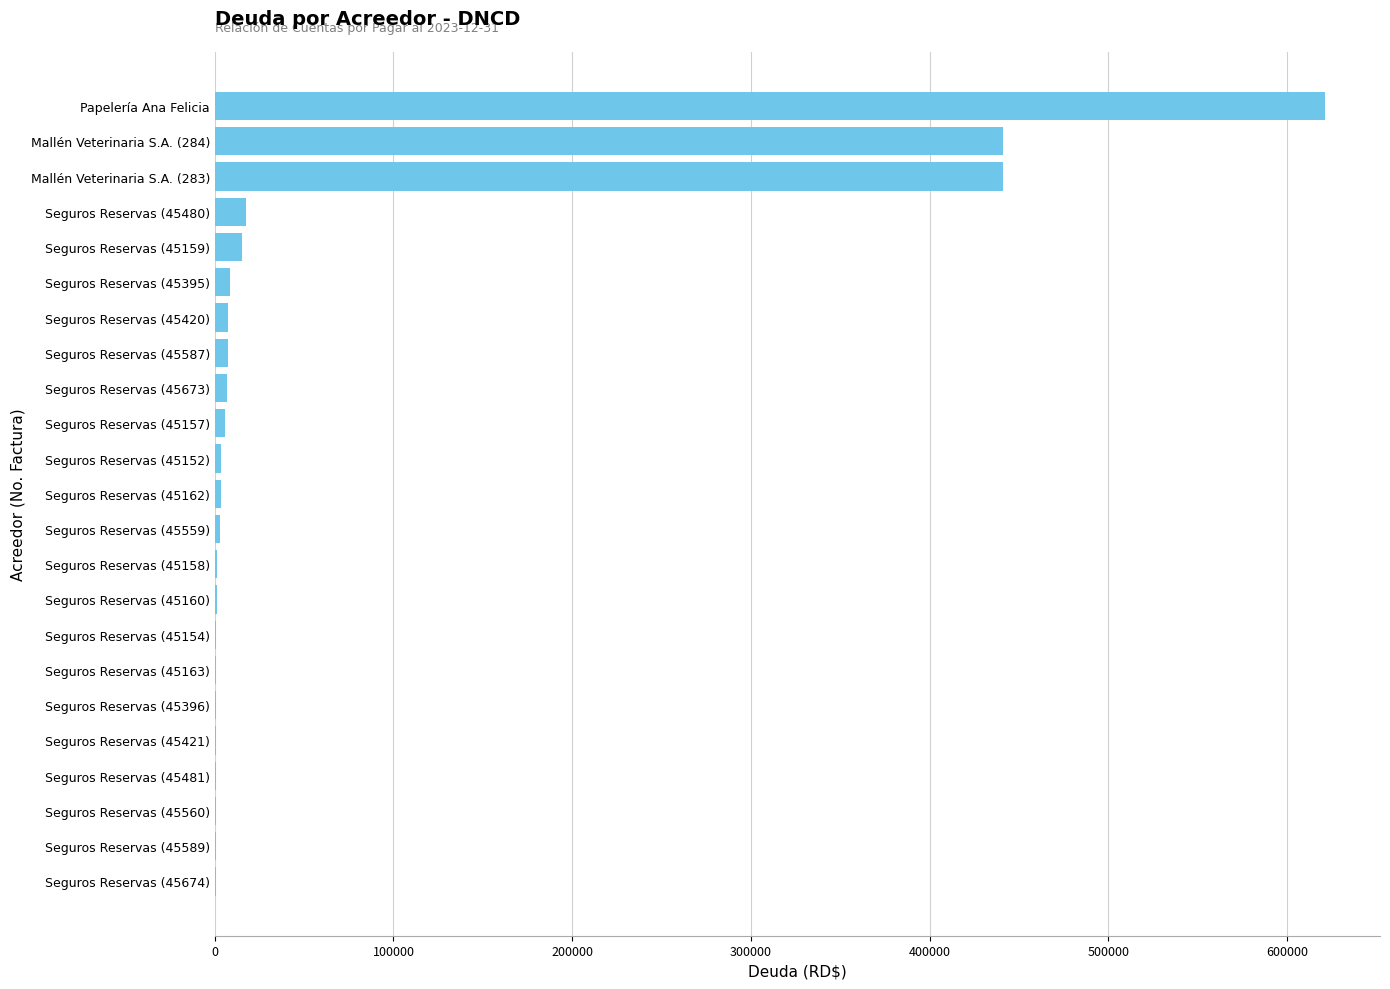

Which label corresponds to the largest value in the chart?

Papelería Ana Felicia